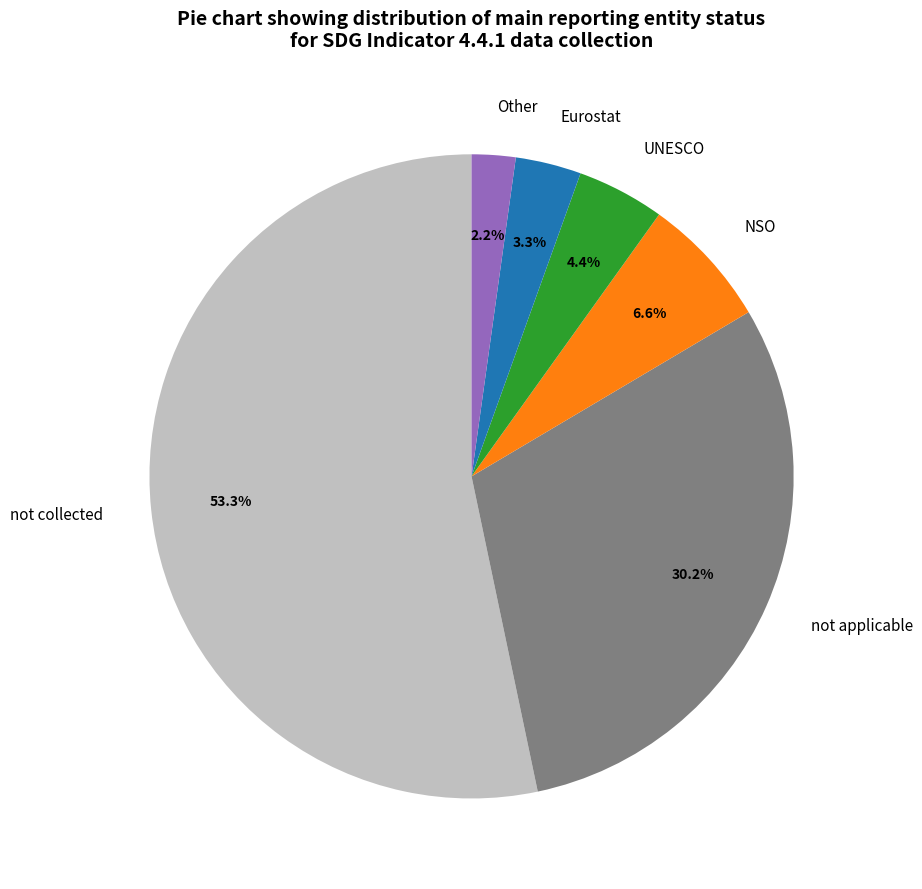

Which slice is the smallest?

Other